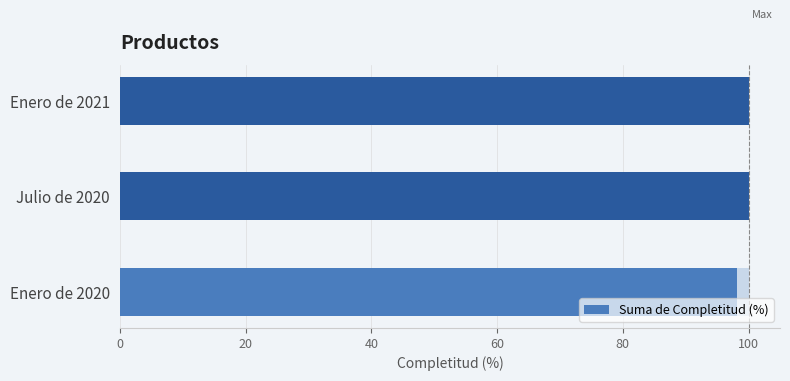

At which category does the chart reach its peak across all series?

Julio de 2020